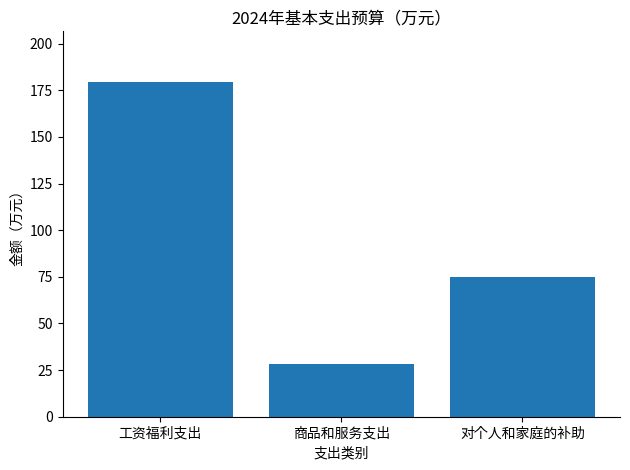

List the labels in order of value, smallest first.

商品和服务支出, 对个人和家庭的补助, 工资福利支出